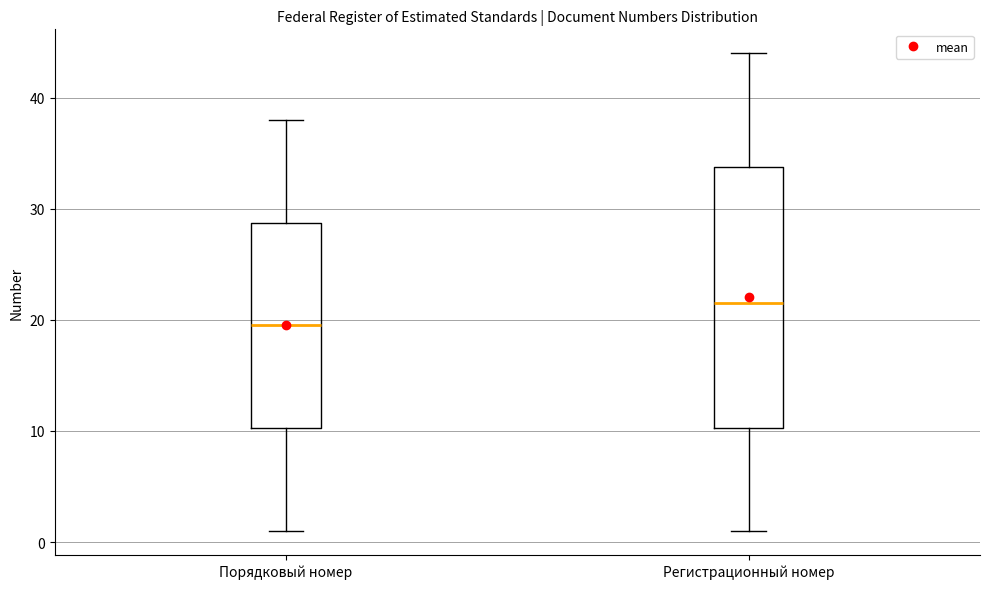

Reading left to right, transcribe this box plot: for each box, give where its median line is, the range the box spans, and where its two whiskers end, as read against the y-axis. The values are not printed on the chart, so give them approximately, as read against the axis.

Порядковый номер: median 20, box 10 to 29, whiskers 1 to 38
Регистрационный номер: median 22, box 10 to 34, whiskers 1 to 44